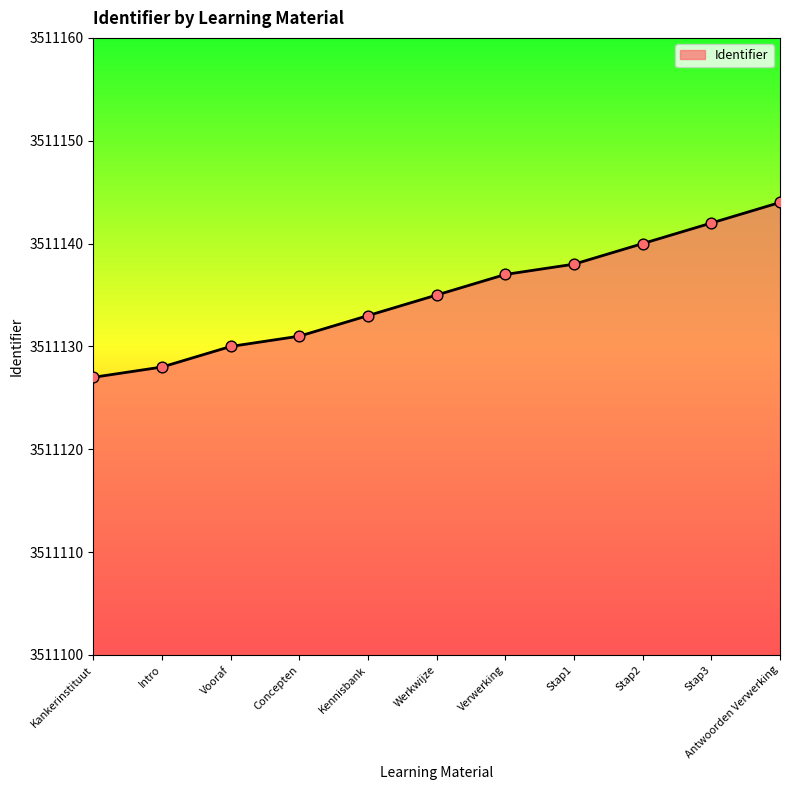

Between Stap3 and Vooraf, which is larger?

Stap3